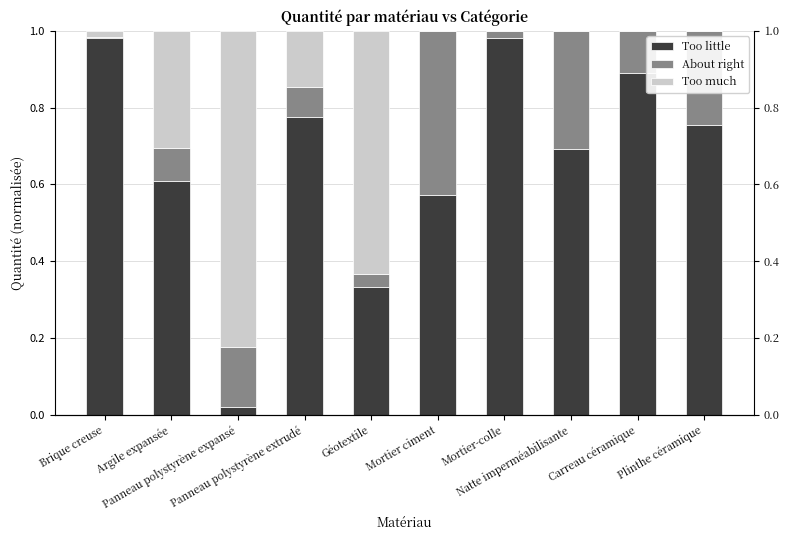

How many data points does each series have?

10